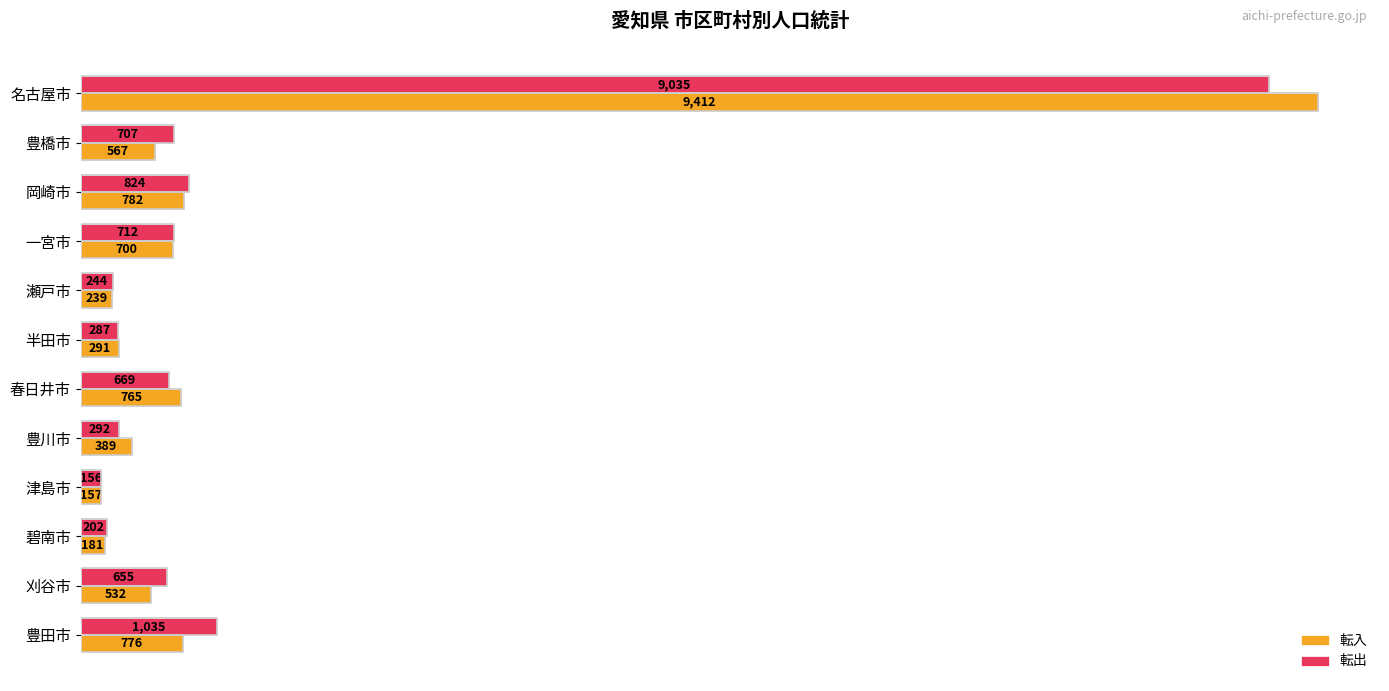

Which series has the largest total across all categories?

転出